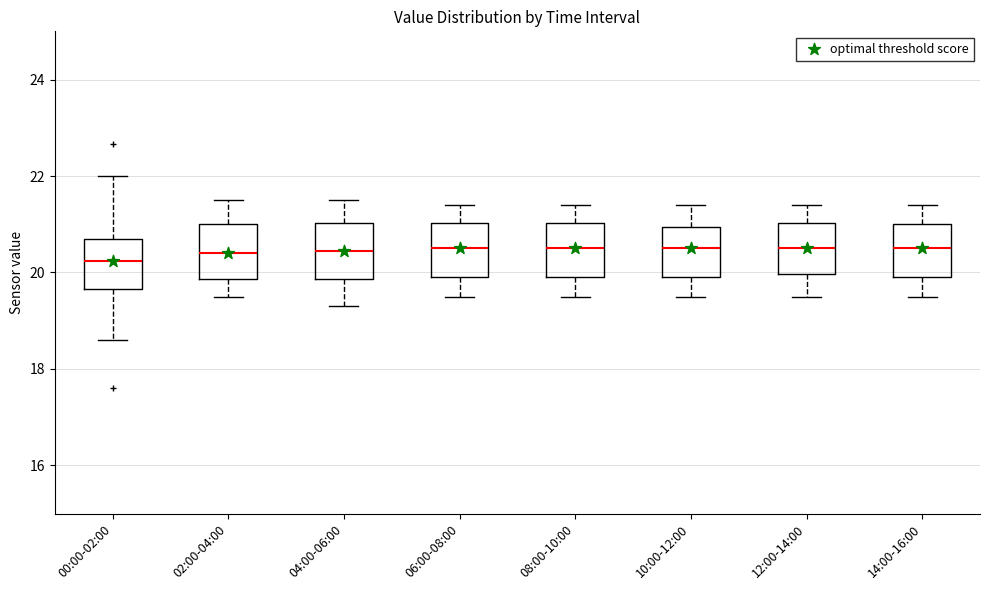

Reading left to right, transcribe this box plot: for each box, give where its median line is, the range the box spans, and where its two whiskers end, as read against the y-axis. The values are not printed on the chart, so give them approximately, as read against the axis.

00:00-02:00: median 20.2, box 19.6 to 20.6, whiskers 18.6 to 22.0
02:00-04:00: median 20.4, box 19.8 to 21.0, whiskers 19.6 to 21.6
04:00-06:00: median 20.4, box 19.8 to 21.0, whiskers 19.4 to 21.6
06:00-08:00: median 20.6, box 20.0 to 21.0, whiskers 19.6 to 21.4
08:00-10:00: median 20.6, box 20.0 to 21.0, whiskers 19.6 to 21.4
10:00-12:00: median 20.6, box 20.0 to 21.0, whiskers 19.6 to 21.4
12:00-14:00: median 20.6, box 20.0 to 21.0, whiskers 19.6 to 21.4
14:00-16:00: median 20.6, box 20.0 to 21.0, whiskers 19.6 to 21.4